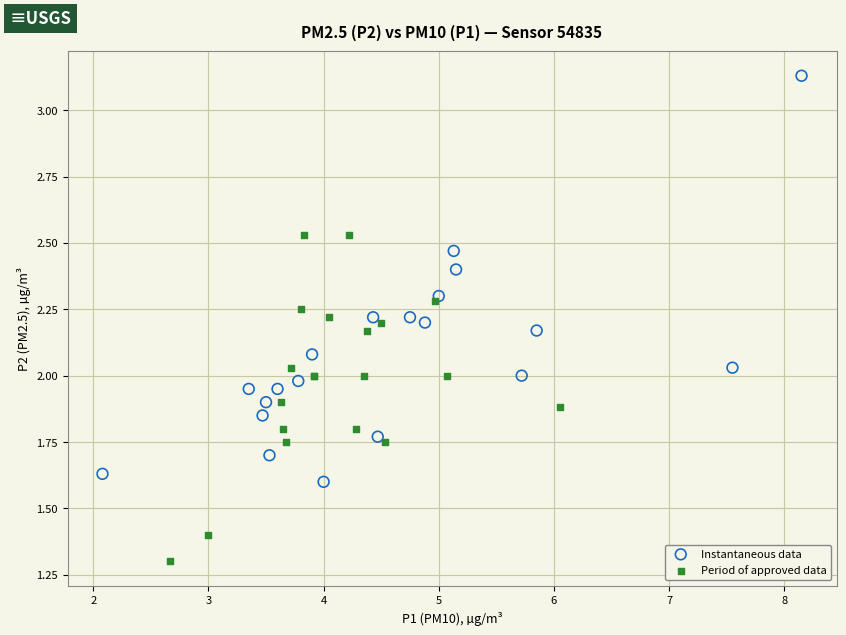

Which series contains the highest Y value?

Instantaneous data